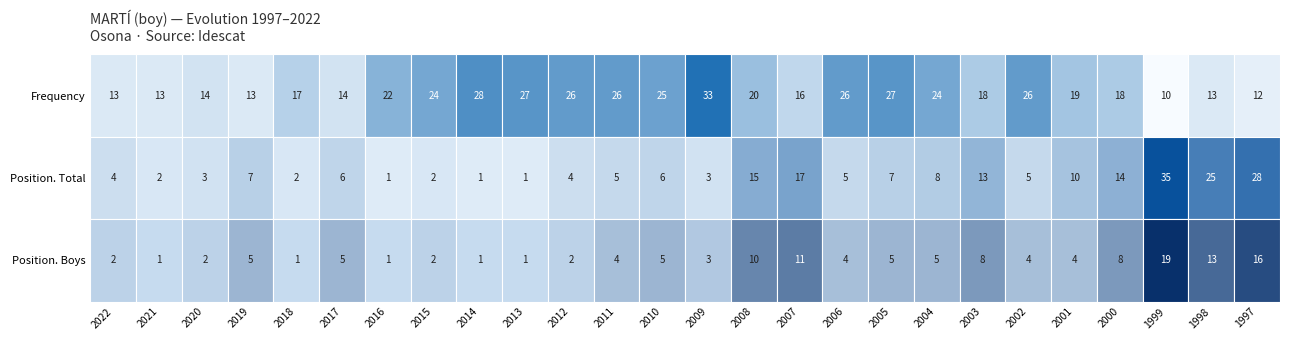

List the labels in order of Frequency value, largest first.

2009, 2014, 2013, 2005, 2012, 2011, 2006, 2002, 2010, 2015, 2004, 2016, 2008, 2001, 2003, 2000, 2018, 2007, 2020, 2017, 2022, 2021, 2019, 1998, 1997, 1999